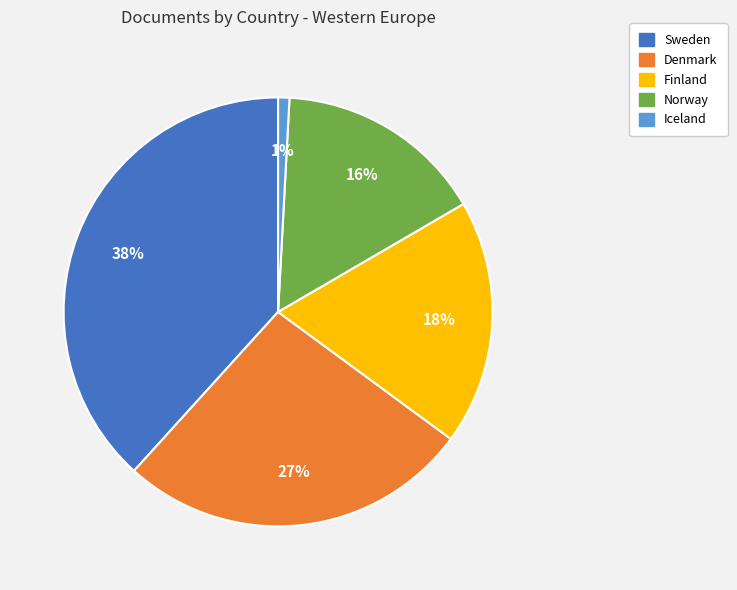

Does Denmark represent more than half of the total?

No